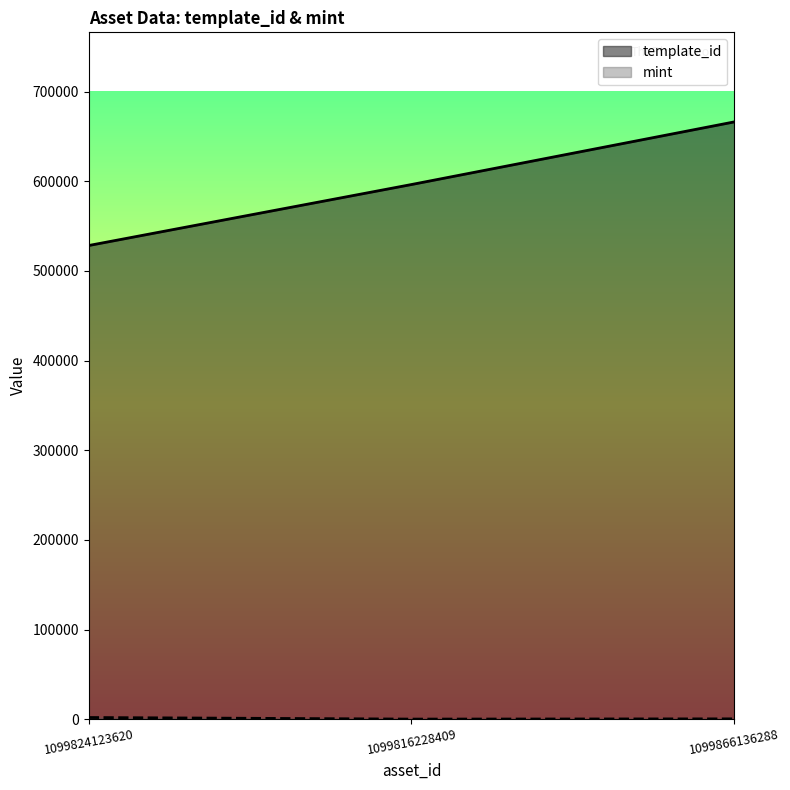

At which label does template_id reach its minimum?

1099824123620